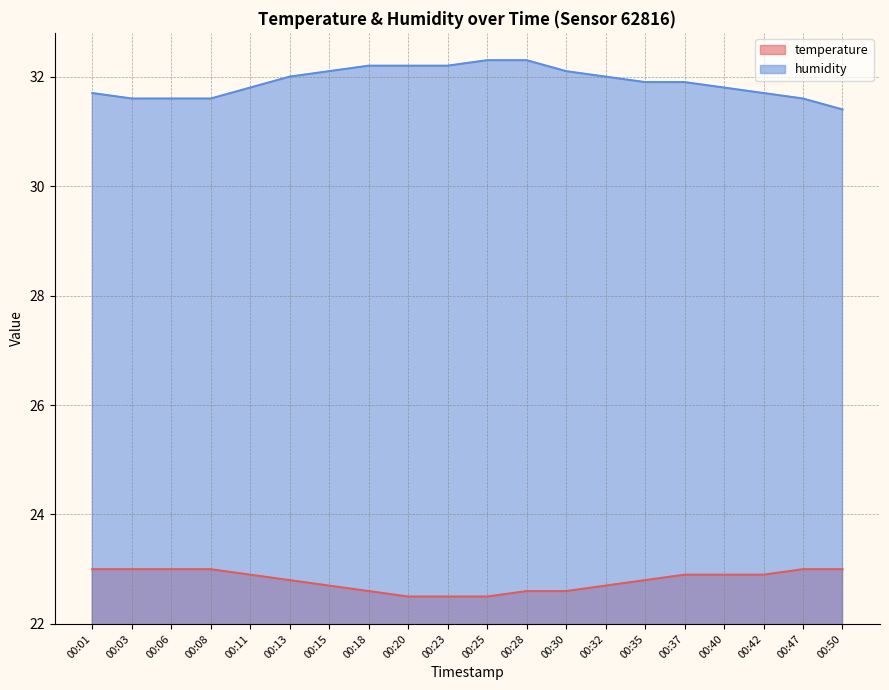

Reading left to right, transcribe all the data shown in this chart.

temperature: 23.0	23.0	23.0	23.0	22.9	22.8	22.7	22.6	22.5	22.5	22.5	22.6	22.6	22.7	22.8	22.9	22.9	22.9	23.0	23.0
humidity: 31.7	31.6	31.6	31.6	31.8	32.0	32.1	32.2	32.2	32.2	32.3	32.3	32.1	32.0	31.9	31.9	31.8	31.7	31.6	31.4